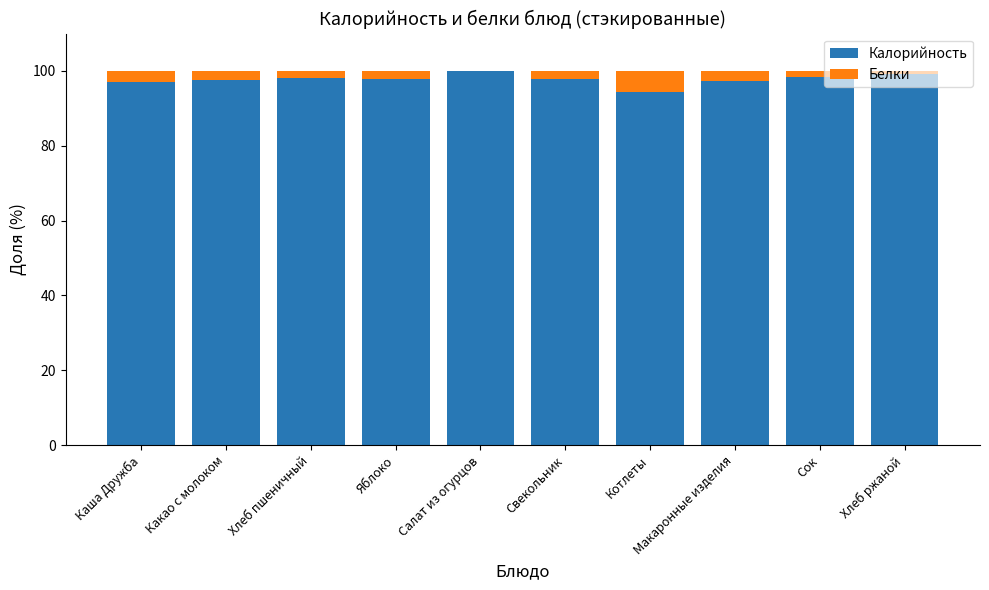

The Калорийность series shows 23.6 at Котлеты. True or false?

False